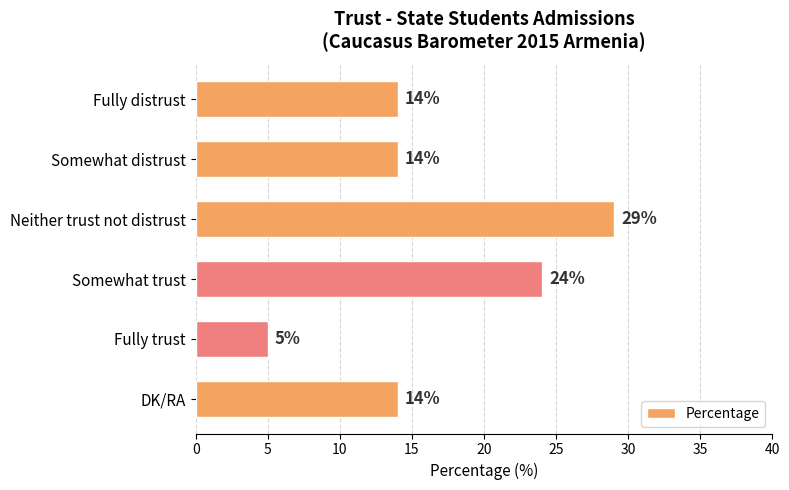

True or false: the data shows 5 at Fully trust.

True